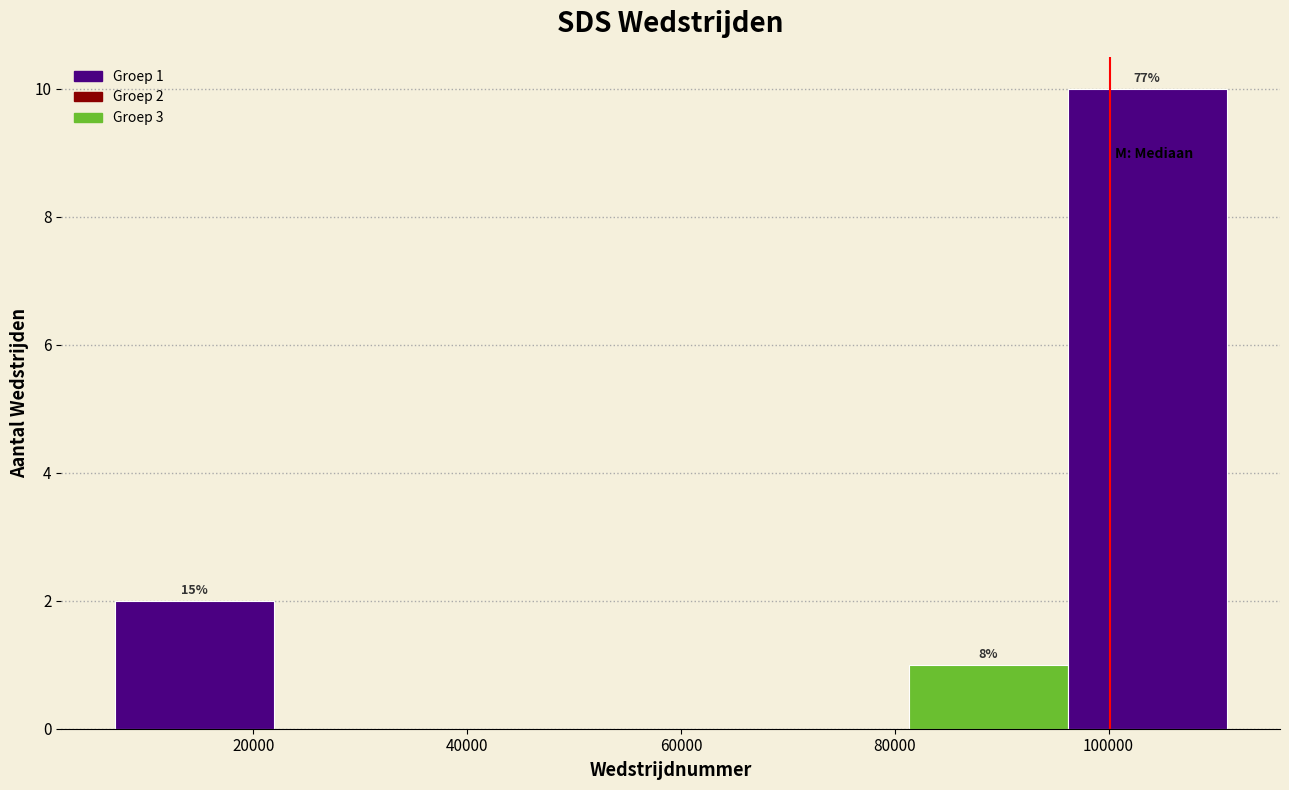

Over which range of the x-axis is the bar tallest?

96000 to 112000